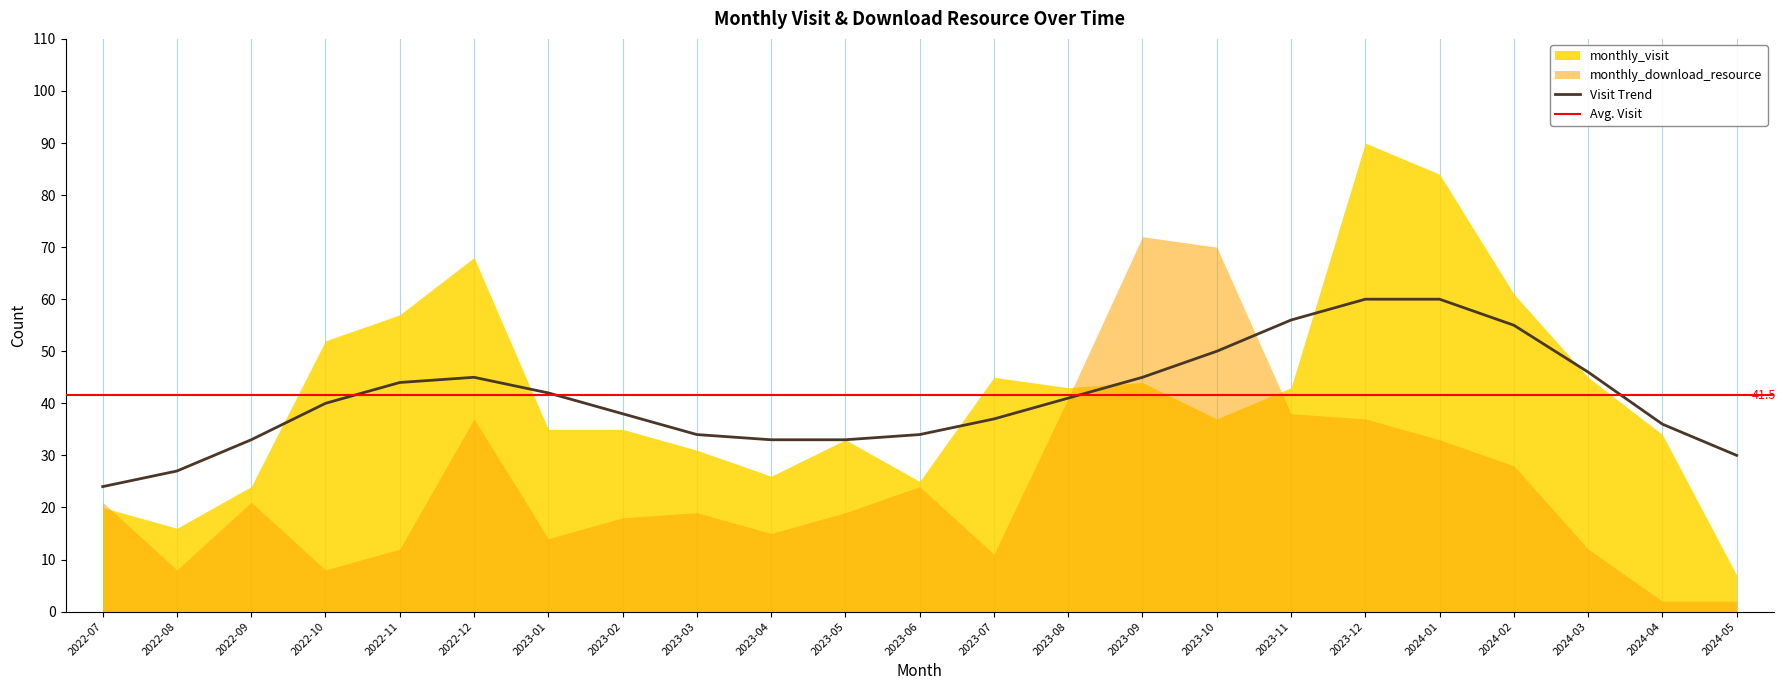

Rank the categories by monthly_visit value from lowest to highest.

2024-05, 2022-08, 2022-07, 2022-09, 2023-06, 2023-04, 2023-03, 2023-05, 2024-04, 2023-01, 2023-02, 2023-10, 2023-08, 2023-11, 2023-09, 2023-07, 2024-03, 2022-10, 2022-11, 2024-02, 2022-12, 2024-01, 2023-12